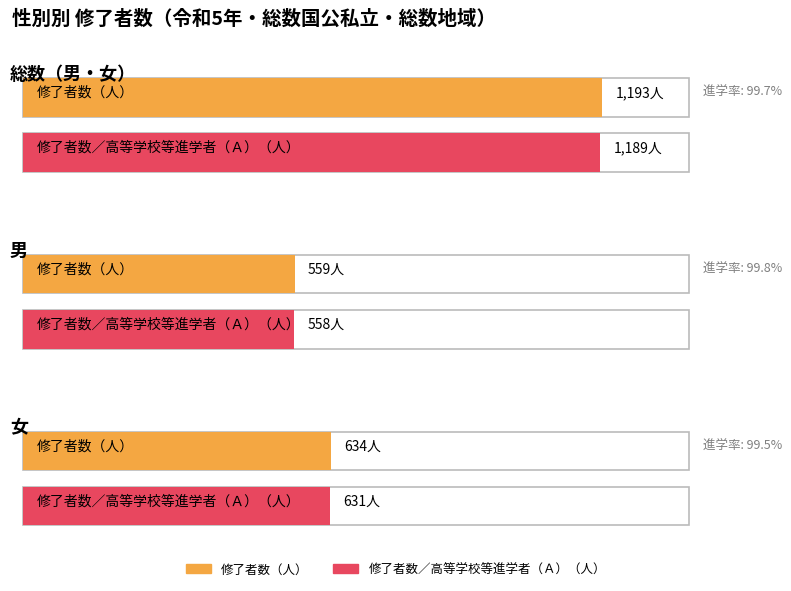

What position from the right is 総数（男・女）?

3